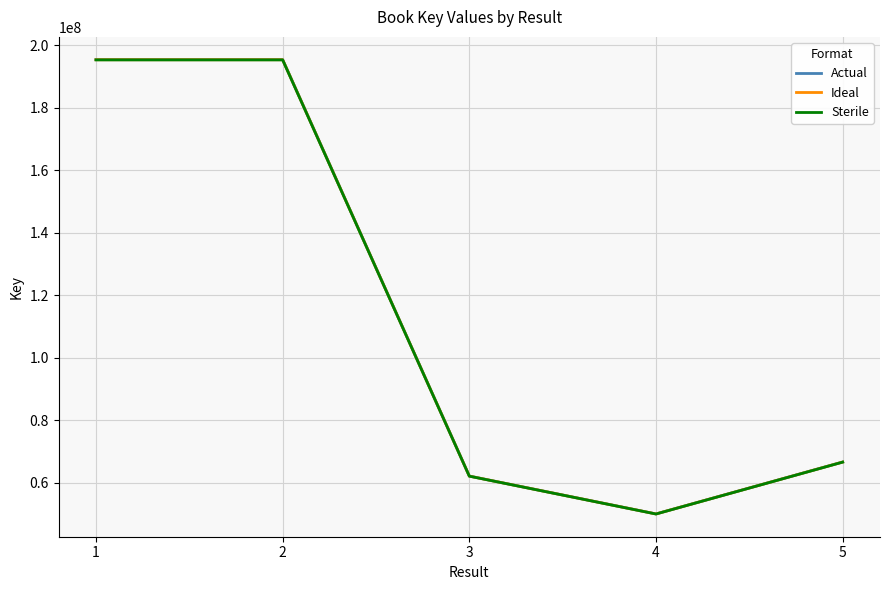

Rank the series by their average value, from highest to lowest.

Actual, Ideal, Sterile